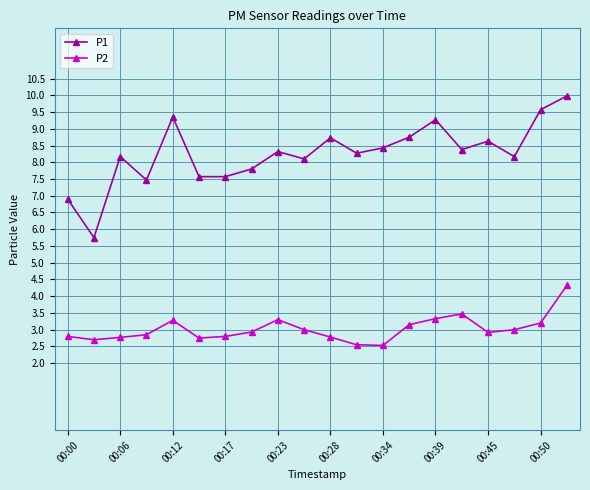

True or false: P1 has more than 0 points higher than both neighbors.

True